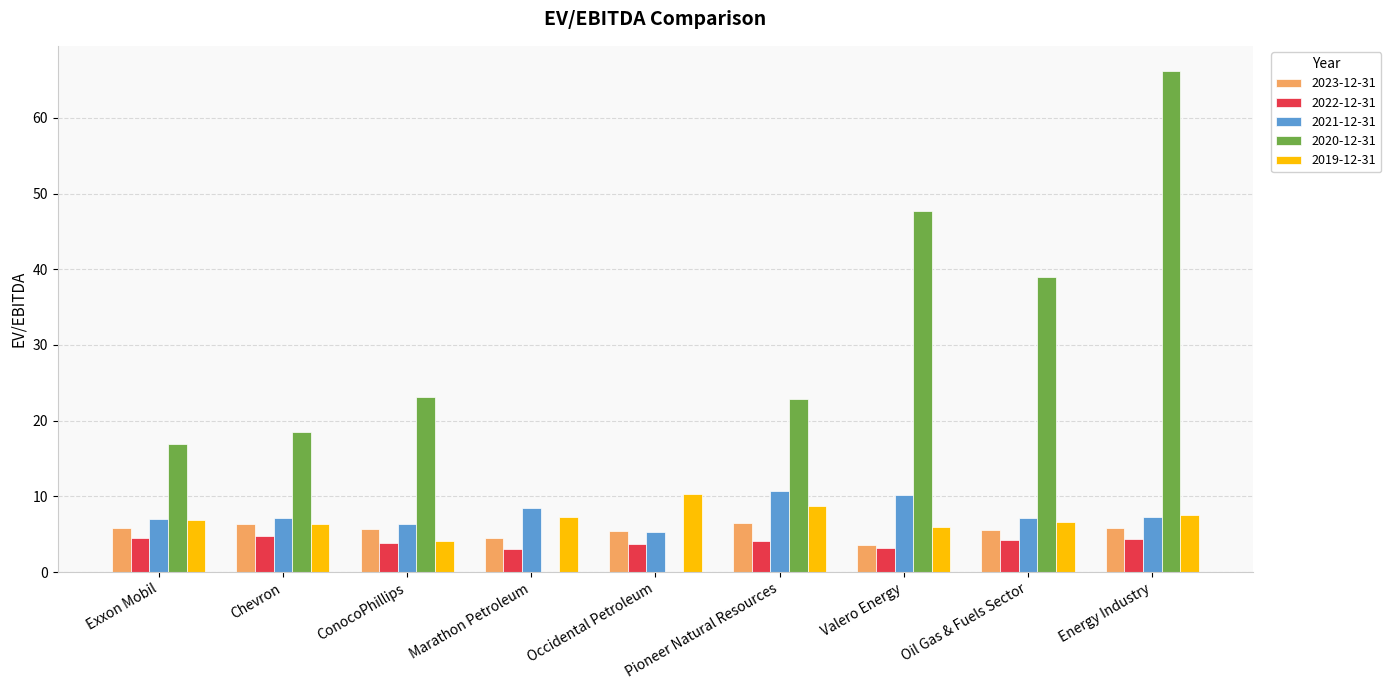

What is the maximum value for 2023-12-31?

6.4